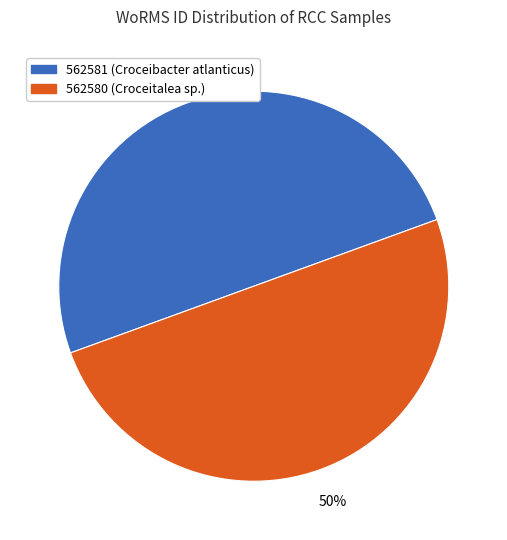

To the nearest percent, what is the average slice percentage?

50%